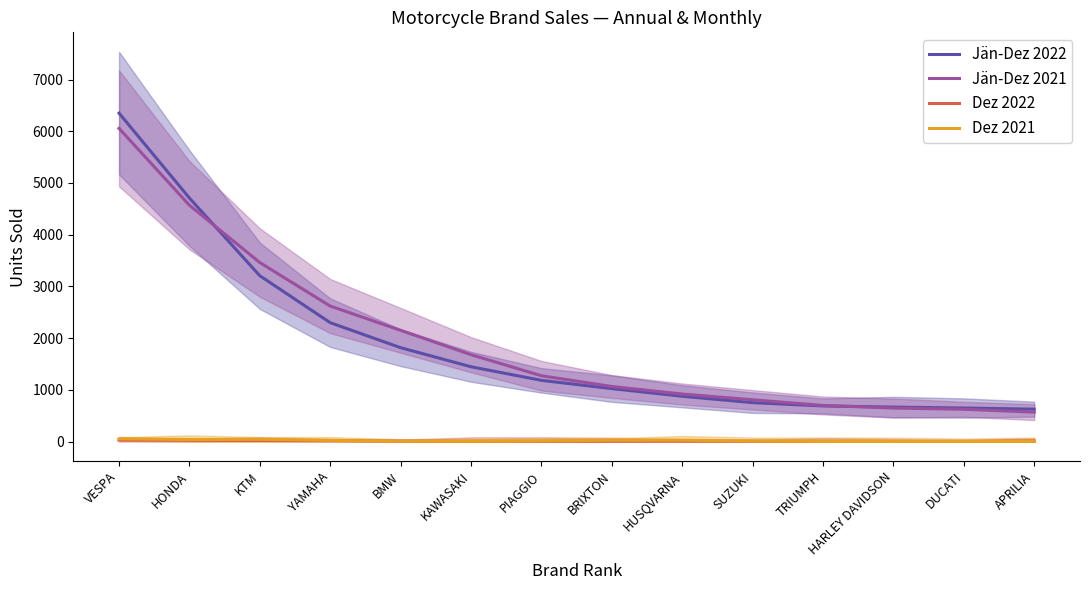

At how many categories does at least one series exceed 3583?

2